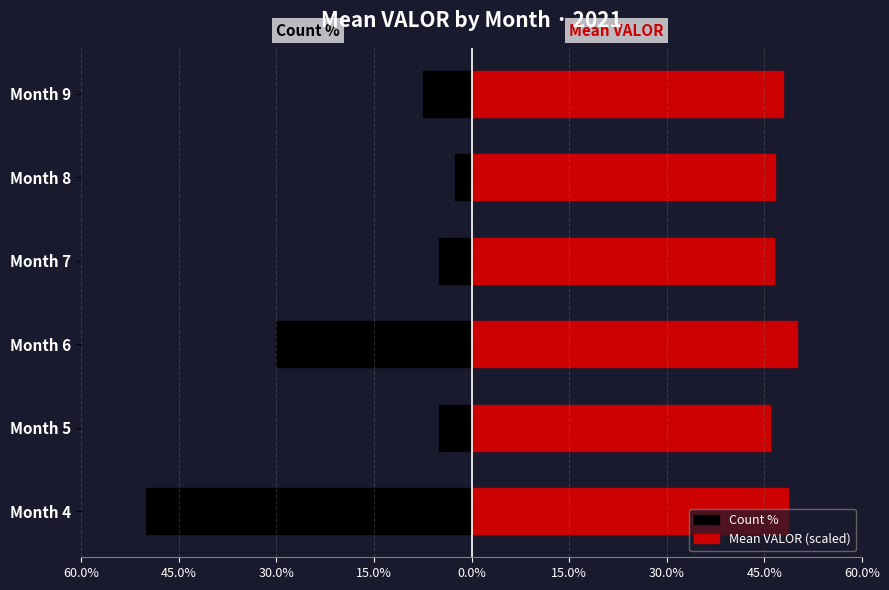

What is the value of the Count % bar at the 3rd from the left?

-30.0